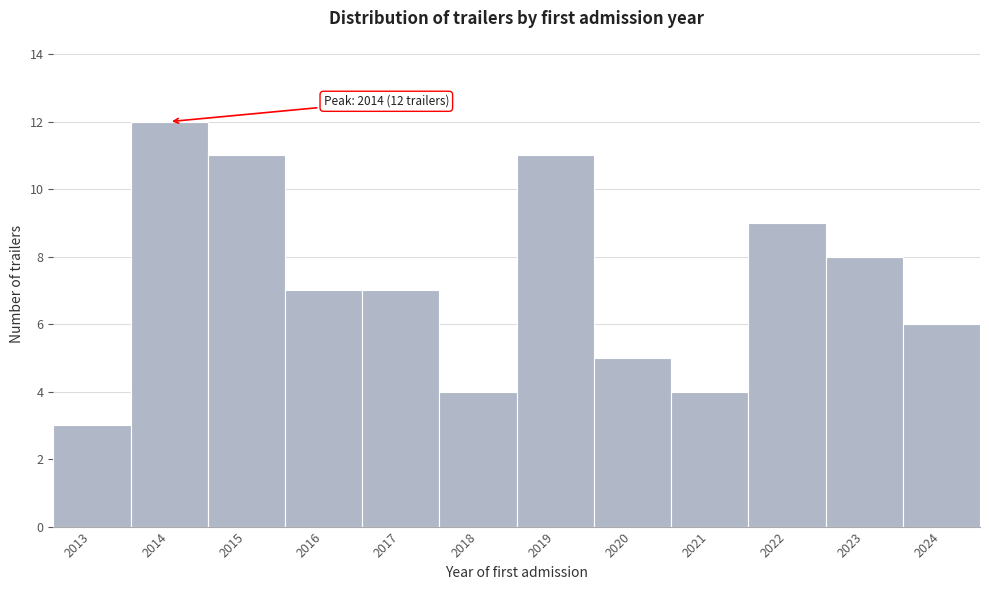

Reading left to right, extract all data points from this chart.

3	12	11	7	7	4	11	5	4	9	8	6